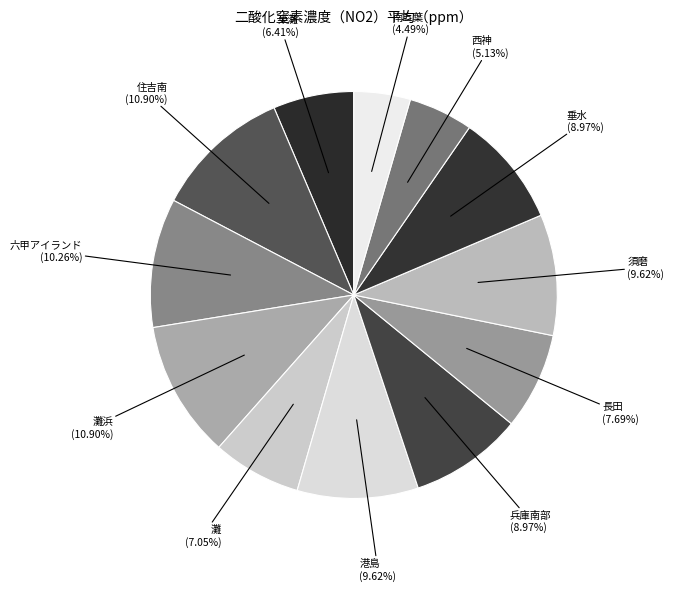

Is the sum of 住吉南 and 西神 greater than half?

No